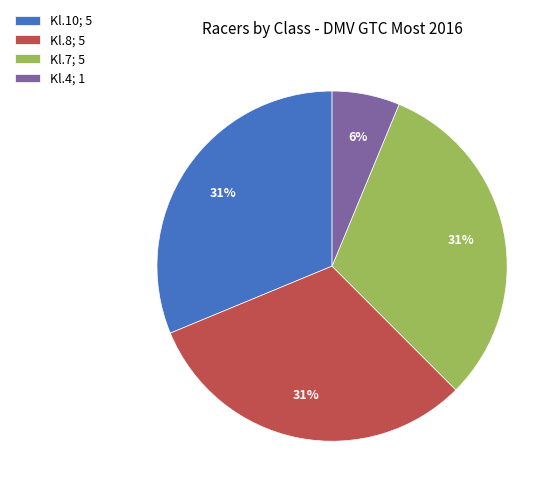

To the nearest percent, what percentage of the pie is Kl.8; 5?

31%